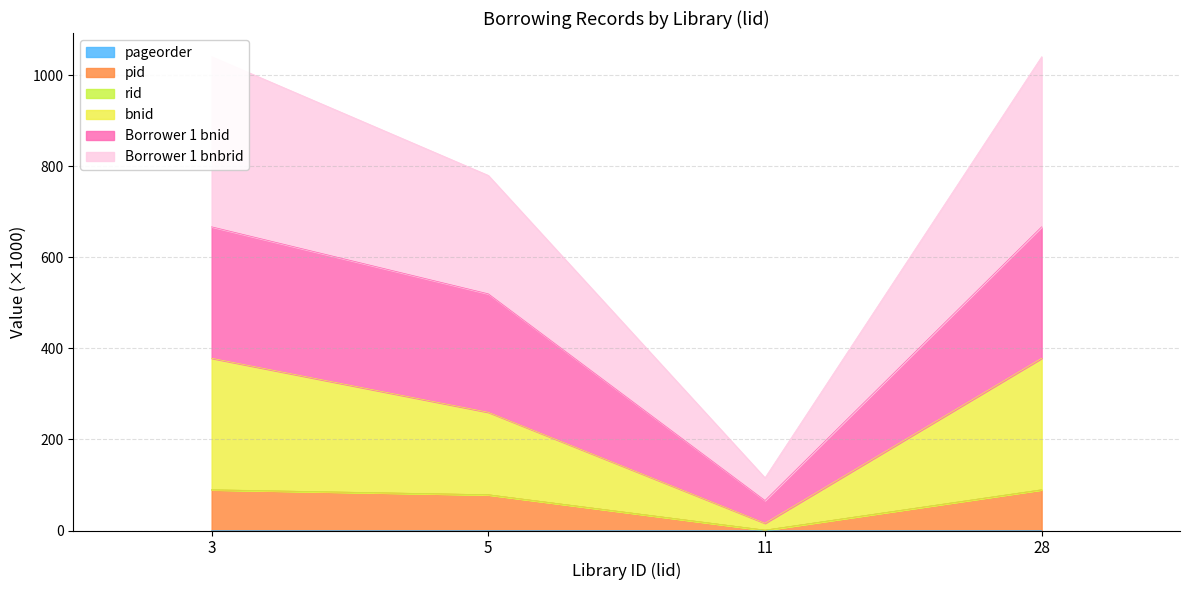

Which series has the largest range (max minus min)?

Borrower 1 bnbrid